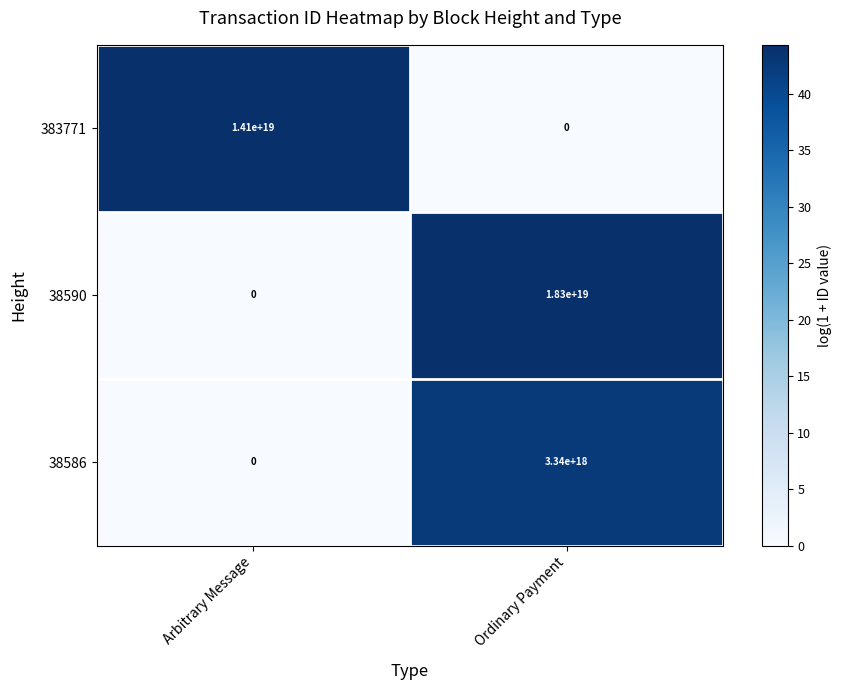

The value of 38590 at Ordinary Payment is 29843124234753933312. True or false?

False